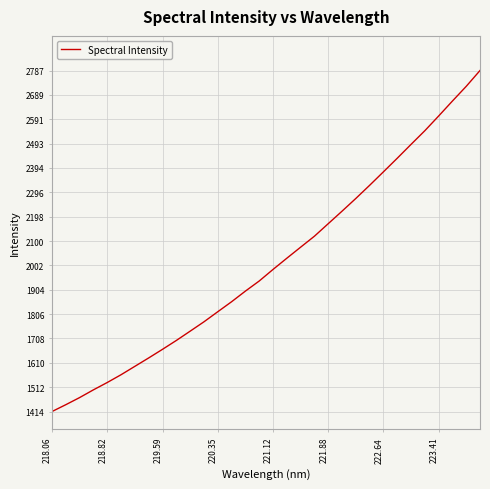

What is the smallest value displayed?

1414.3